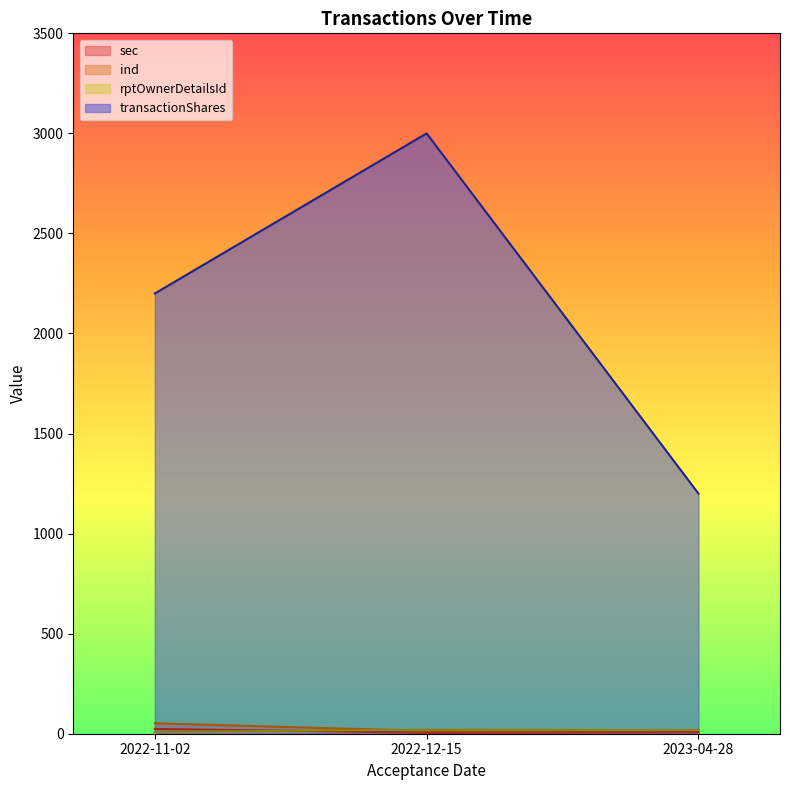

True or false: transactionShares has a value of 928 at 2022-11-02.

False